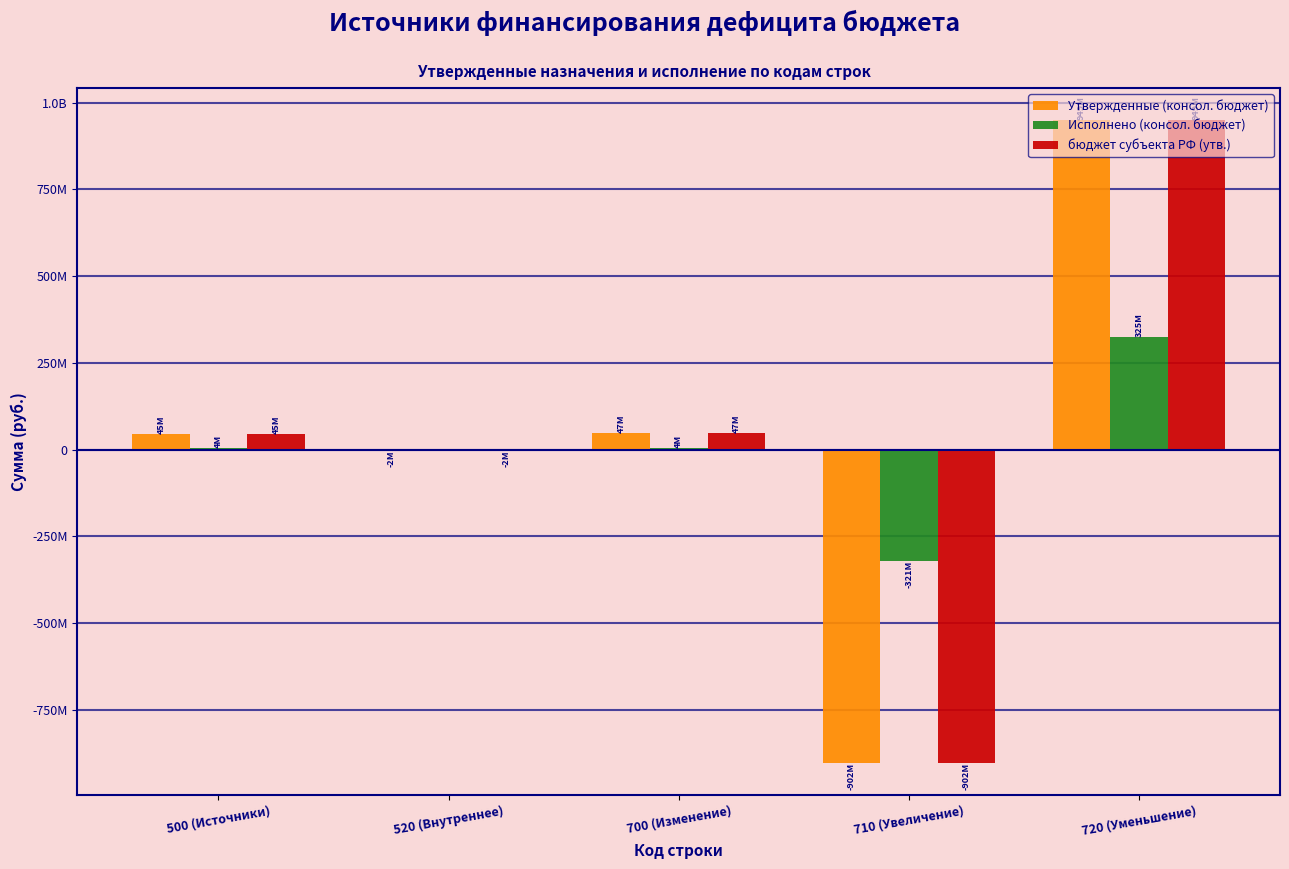

What position from the right is 520 (Внутреннее)?

4